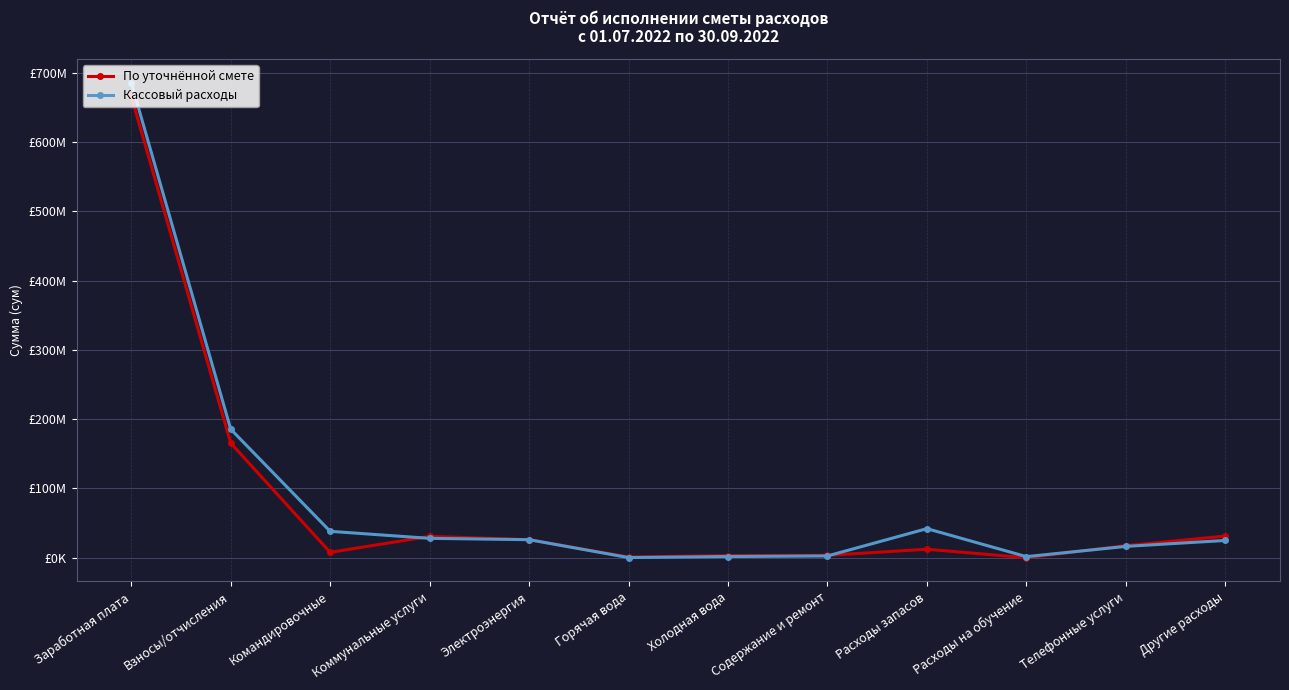

What are all the series names shown in the legend?

По уточнённой смете, Кассовый расходы